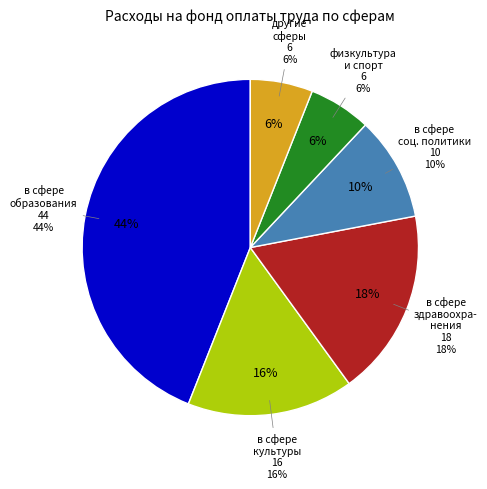

How many slices are in this pie chart?

6